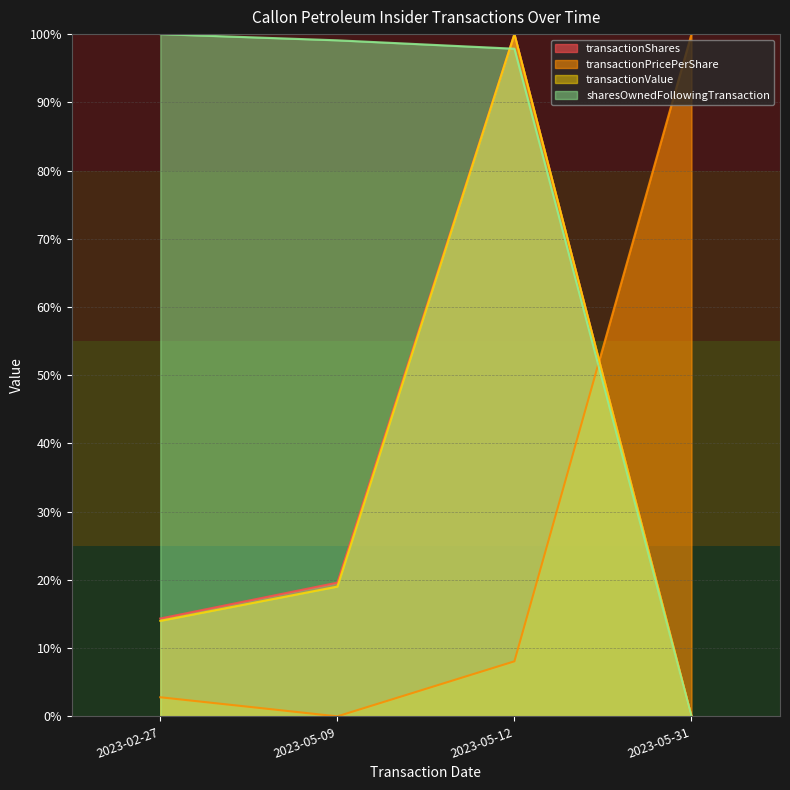

The value of transactionShares at 2023-02-27 is 20.0. True or false?

False